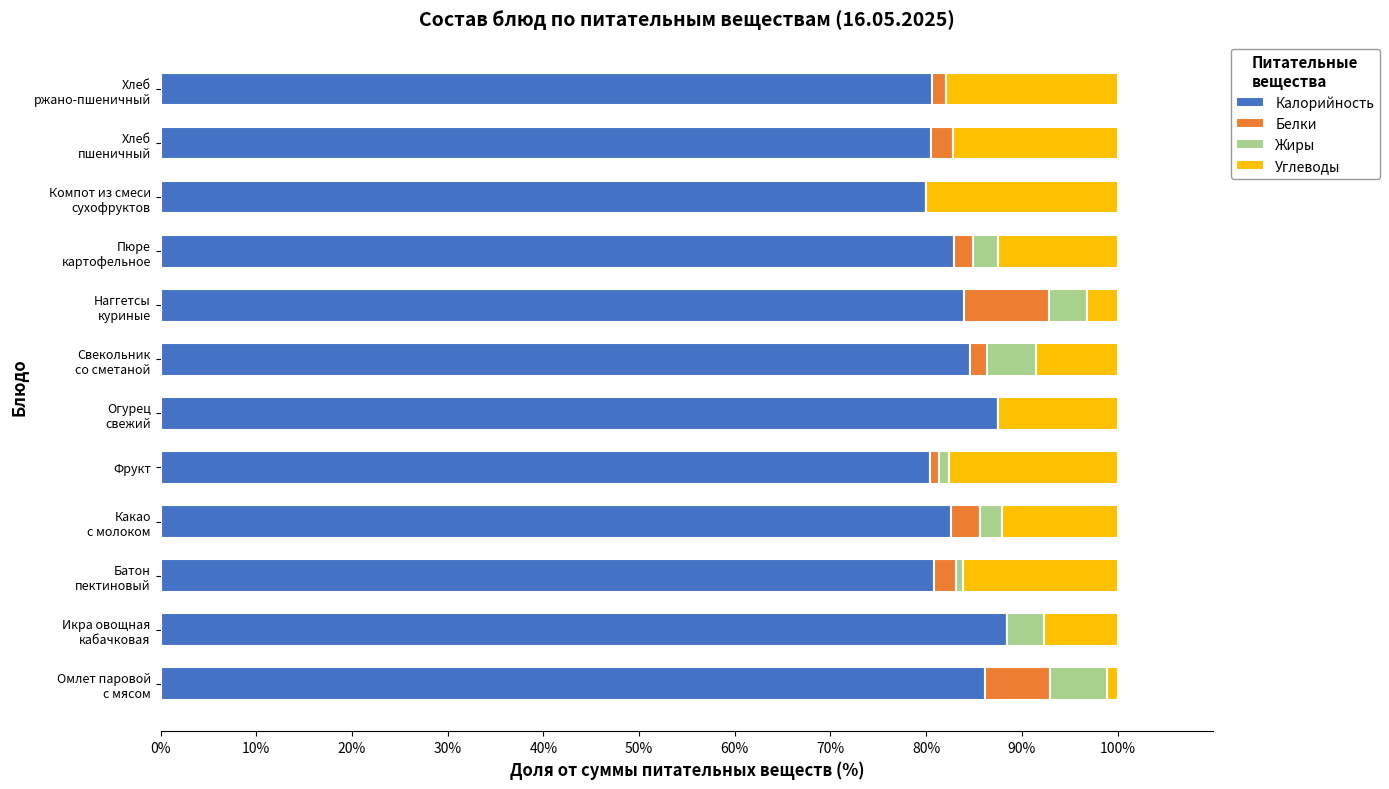

True or false: Калорийность has a value of 35.6 at Фрукт.

False